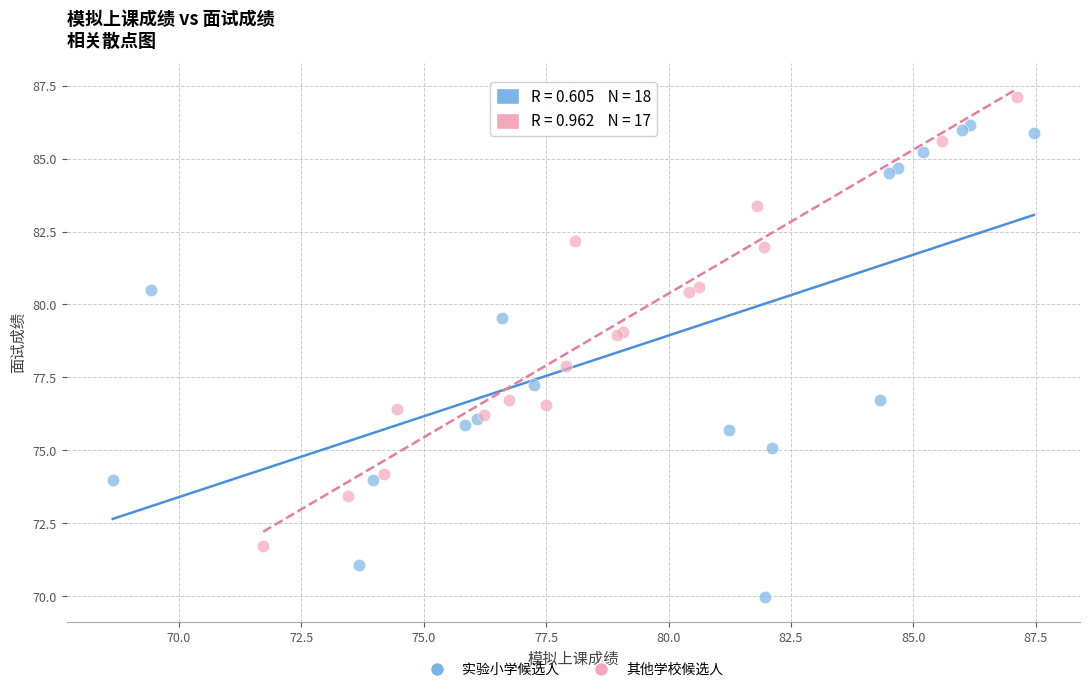

Which series reaches the maximum Y coordinate?

其他学校候选人